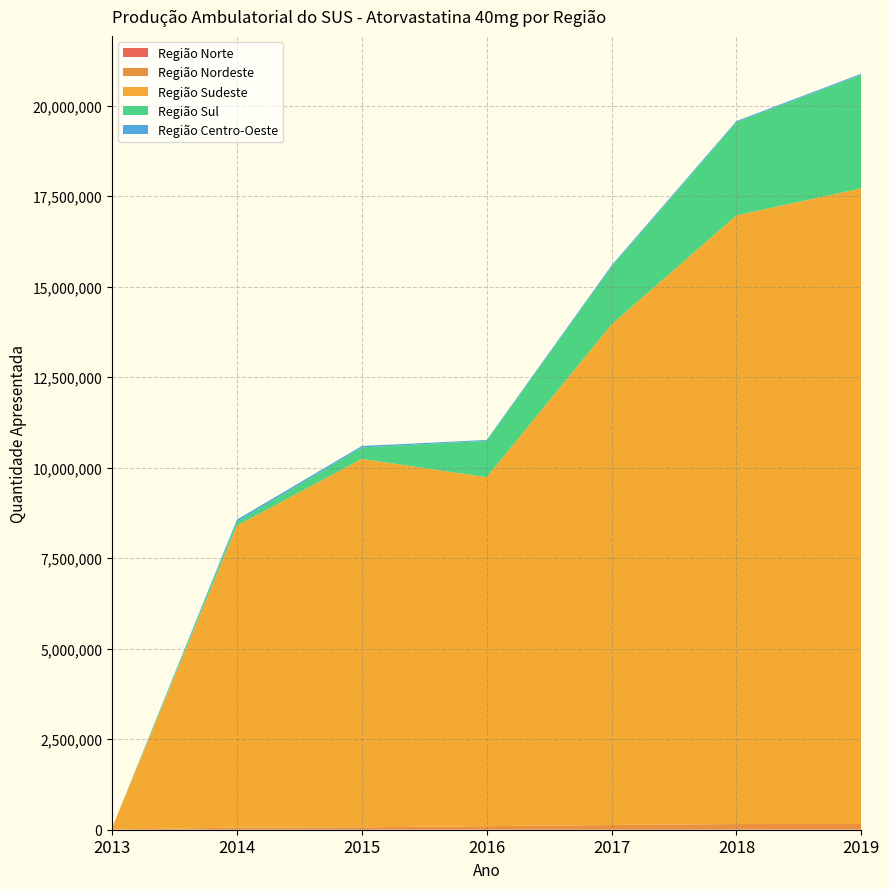

Reading right to left, list all the values displayed in this chart.

Região Norte: 2019=7979	2018=7650	2017=2610	2016=8910	2015=8979	2014=5072	2013=0
Região Nordeste: 2019=150021	2018=149964	2017=127856	2016=89140	2015=57189	2014=54747	2013=1950
Região Sudeste: 2019=17556627	2018=16808668	2017=13823562	2016=9639468	2015=10174184	2014=8336579	2013=40240
Região Sul: 2019=3134380	2018=2576249	2017=1592783	2016=1004236	2015=316480	2014=108962	2013=0
Região Centro-Oeste: 2019=30580	2018=29494	2017=38655	2016=22440	2015=40474	2014=58589	2013=0